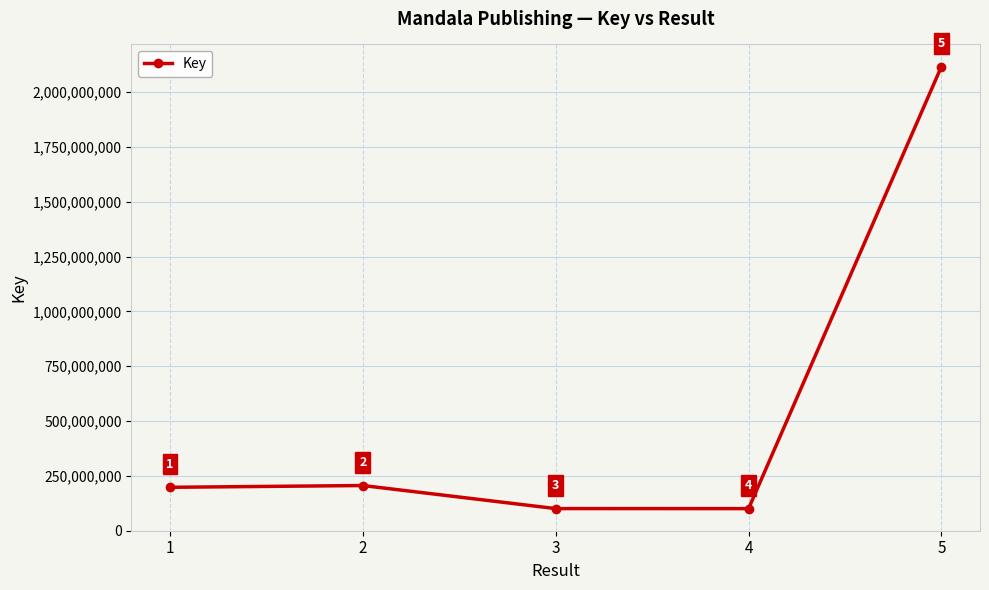

What is the greatest value displayed?

2116882871